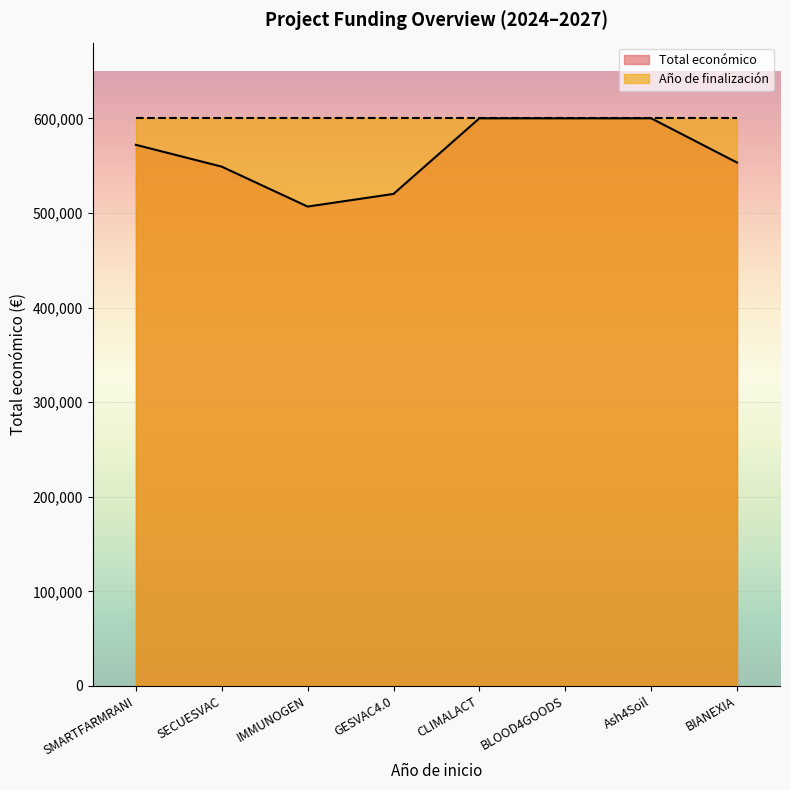

Does the chart display data point markers on the line(s)?

No